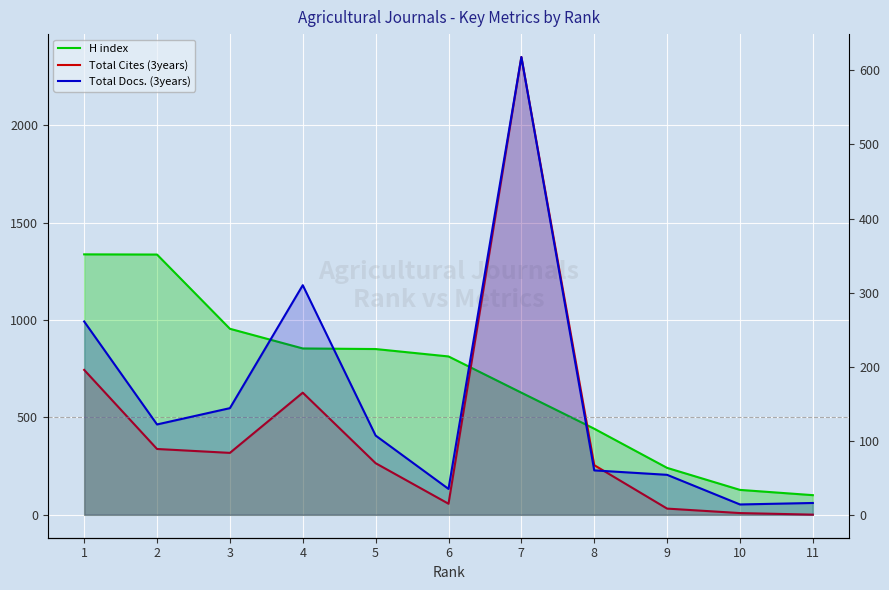

Is the value of Total Docs. (3years) at 1 greater than the value of Total Cites (3years) at 4?

No